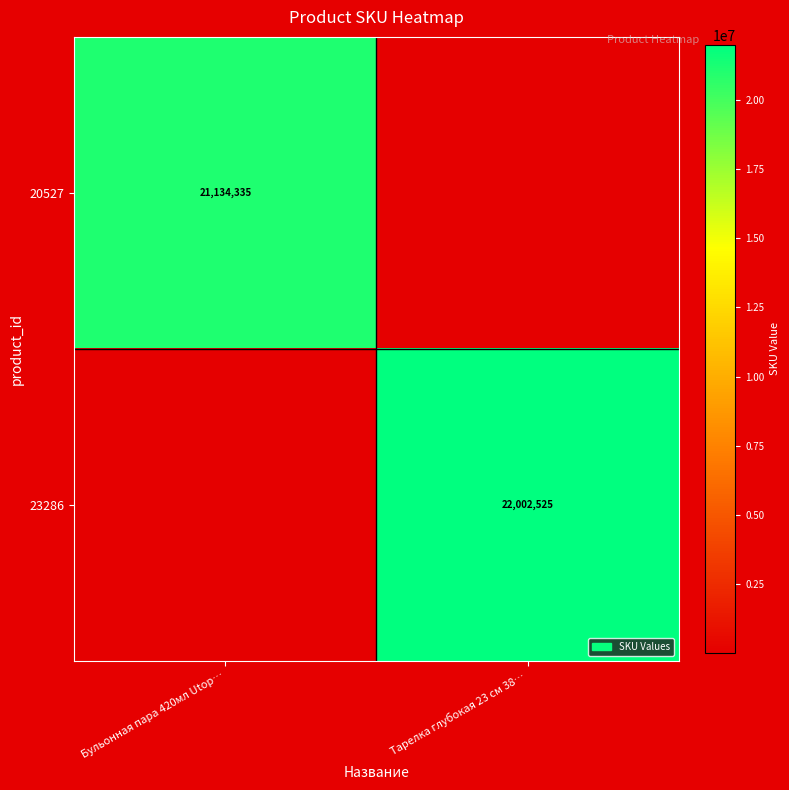

True or false: 20527 has a value of 11919686 at Бульонная пара 420мл Utop….

False